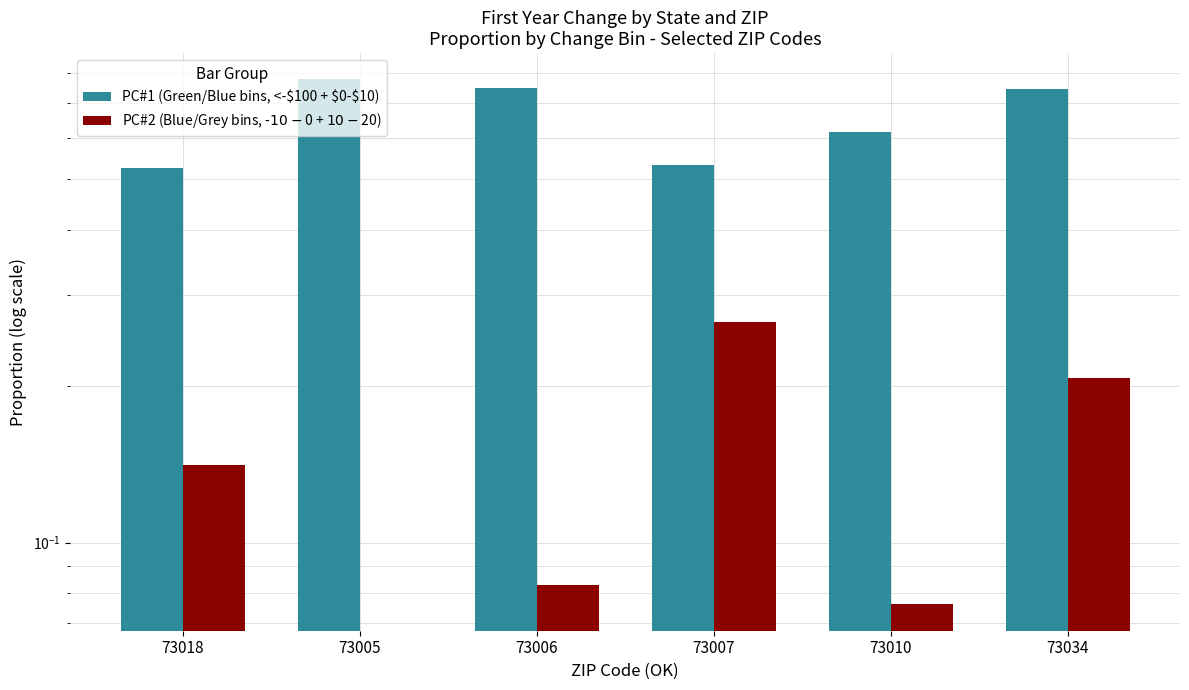

Reading left to right, list all the values displayed in this chart.

PC#1 (Green/Blue bins, <-$100 + $0-$10): 0.5	0.8	0.8	0.5	0.6	0.7
PC#2 (Blue/Grey bins, -$10-$0 + $10-$20): 0.1	0.0	0.1	0.3	0.1	0.2